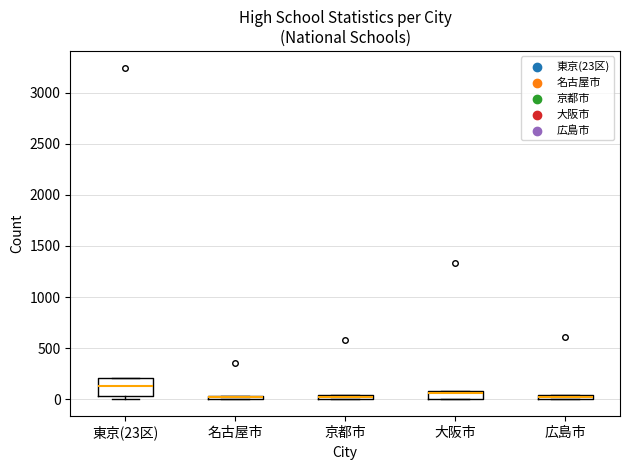

Which box is the tallest, from its lower edge to its upper edge?

東京(23区)